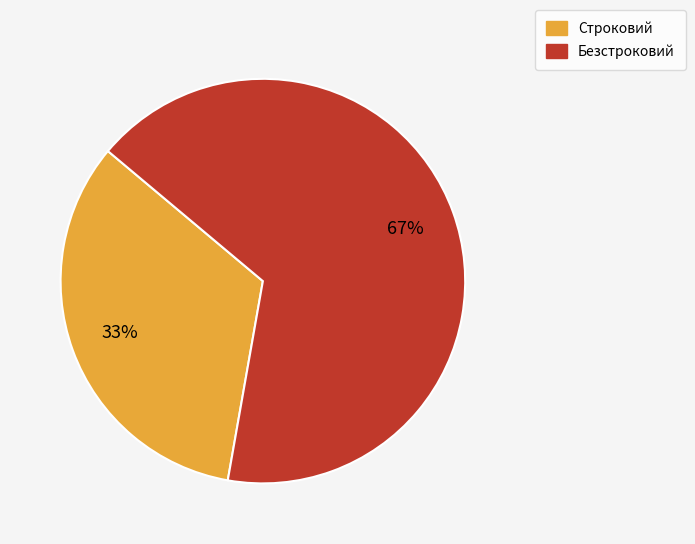

To the nearest percent, what percentage of the pie is Безстроковий?

67%